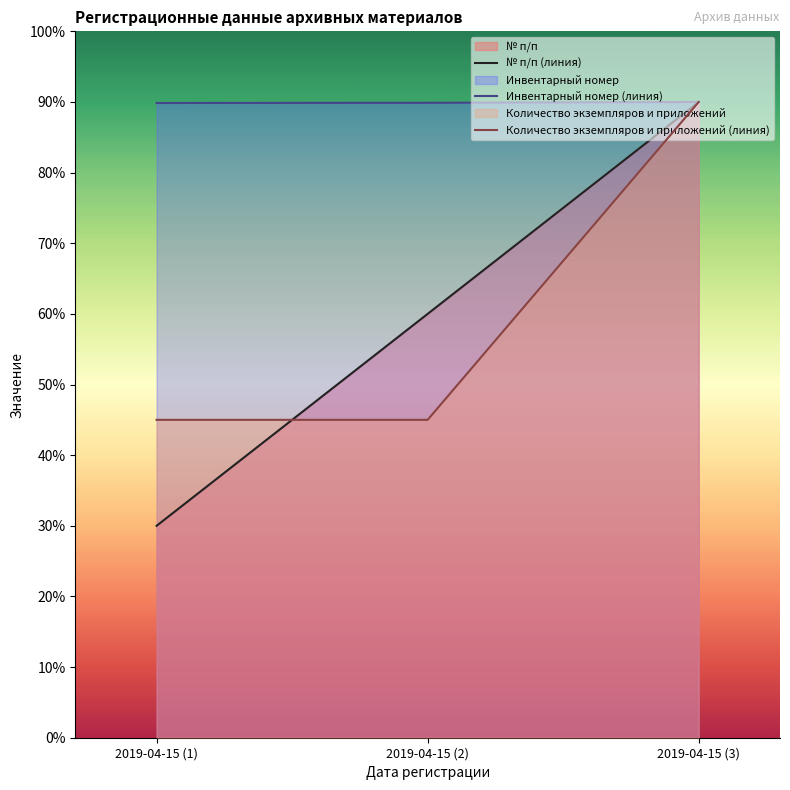

True or false: Инвентарный номер (линия) has a value of 89.9 at 2019-04-15 (2).

True